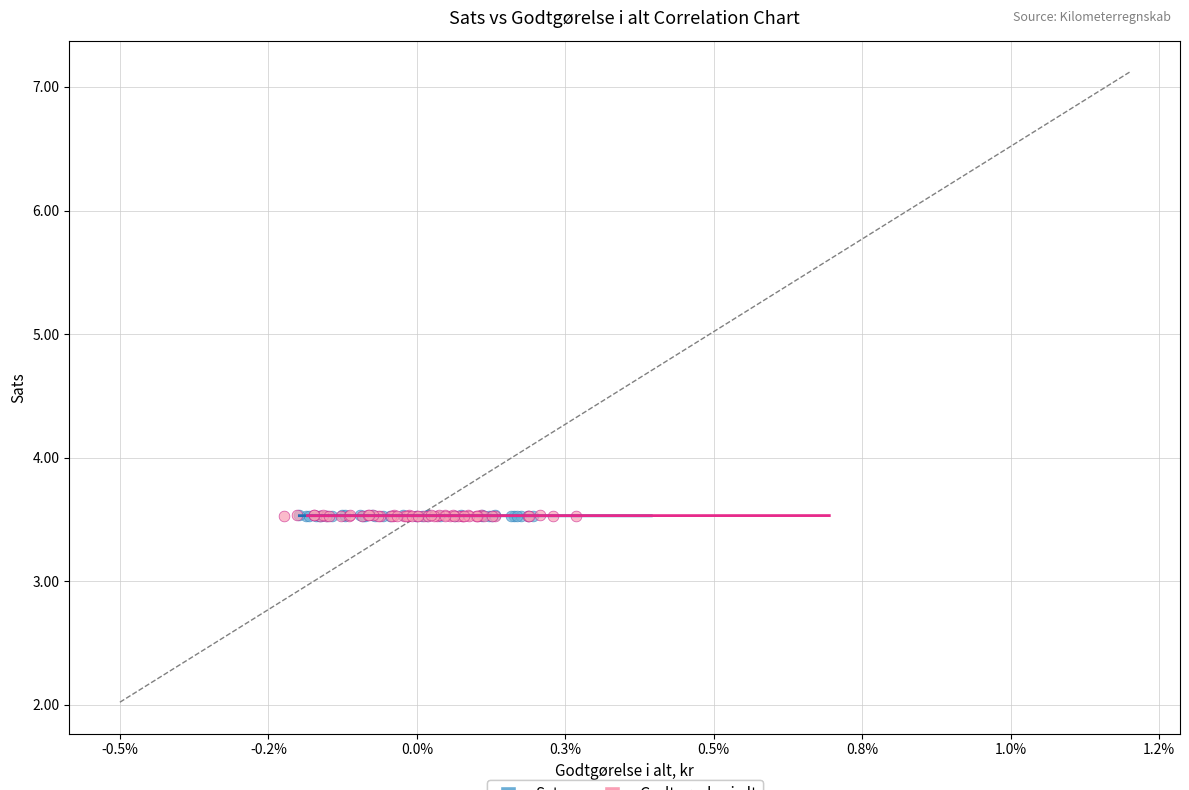

What are all the series names shown in the legend?

Sats, Godtgørelse i alt